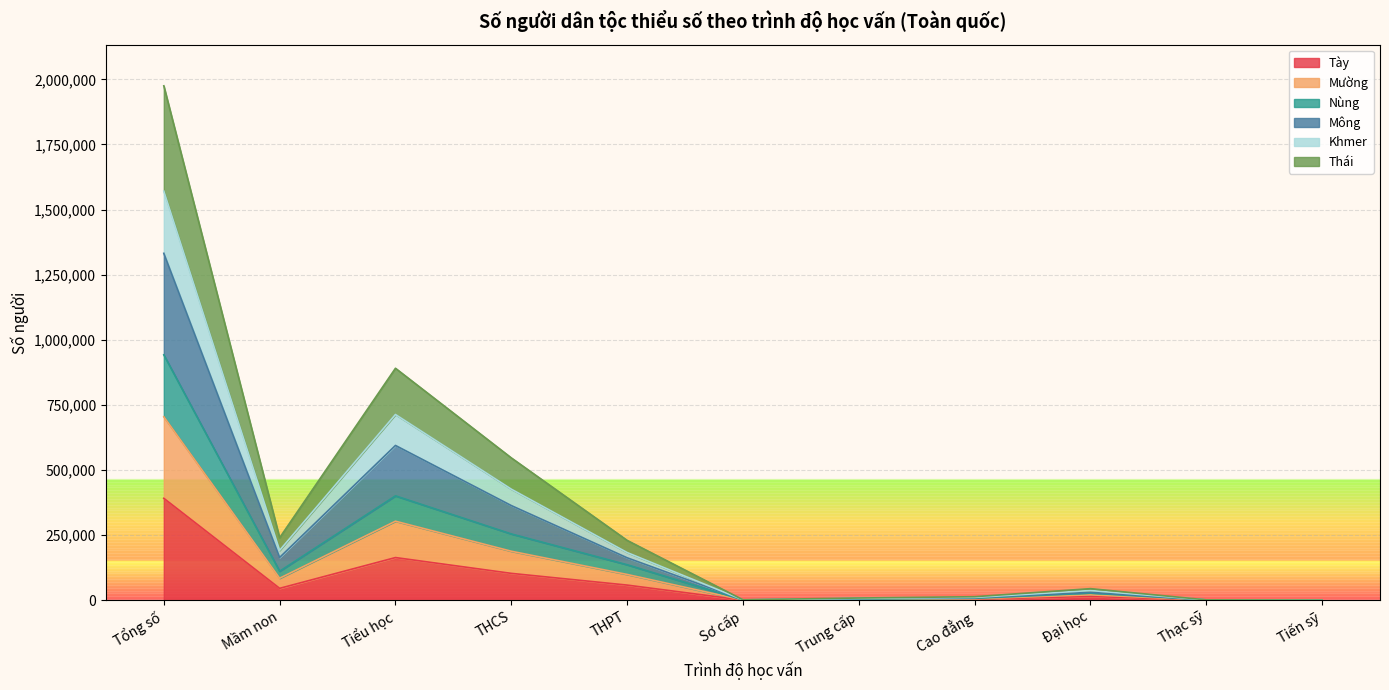

How many distinct data groups are displayed?

6